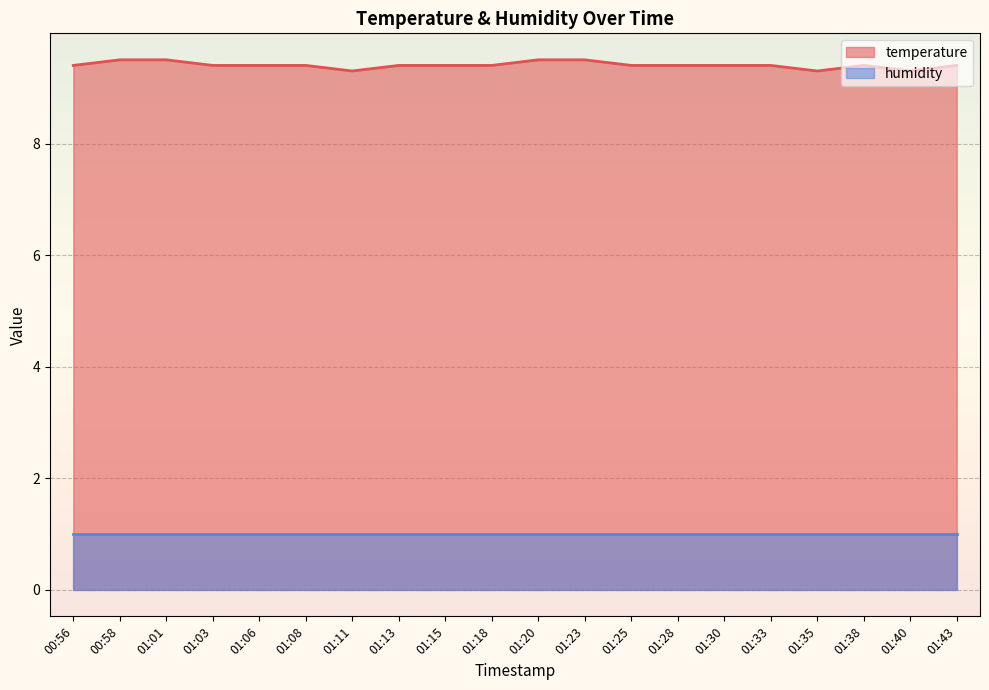

What is the minimum value shown in the chart?

1.0